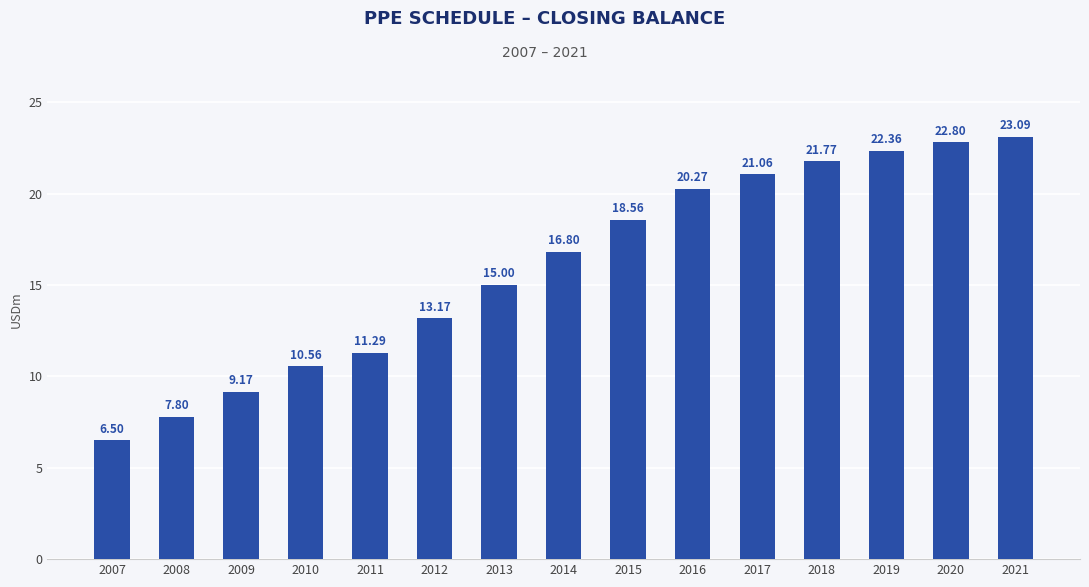

Is it true that the value at 2007 is 6.5?

True